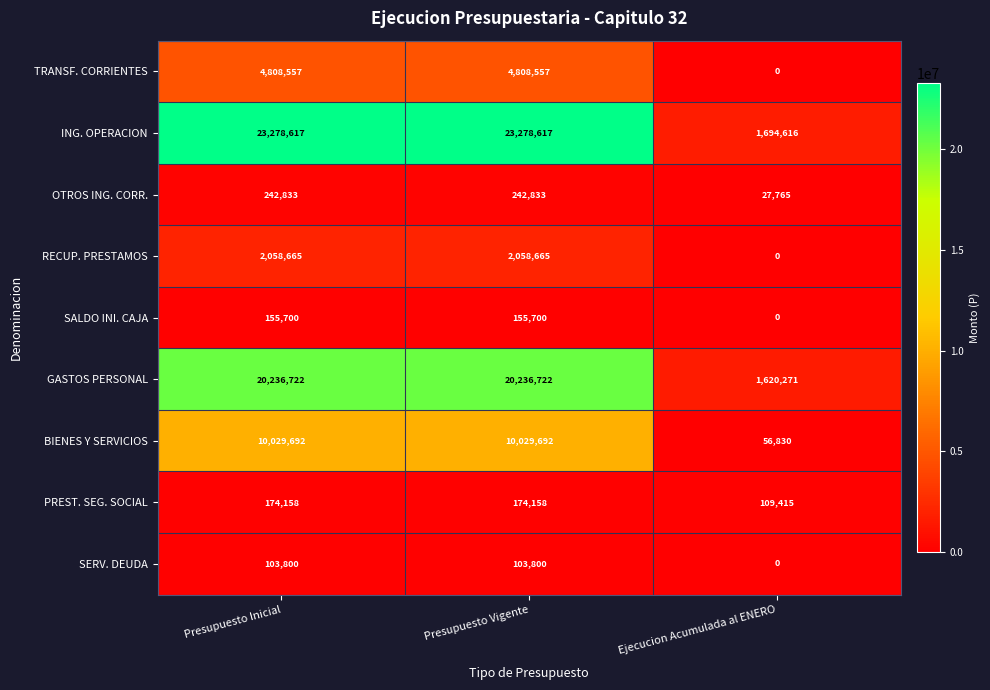

What is the sum of the SALDO INI. CAJA values at Presupuesto Inicial and Ejecucion Acumulada al ENERO?

155700